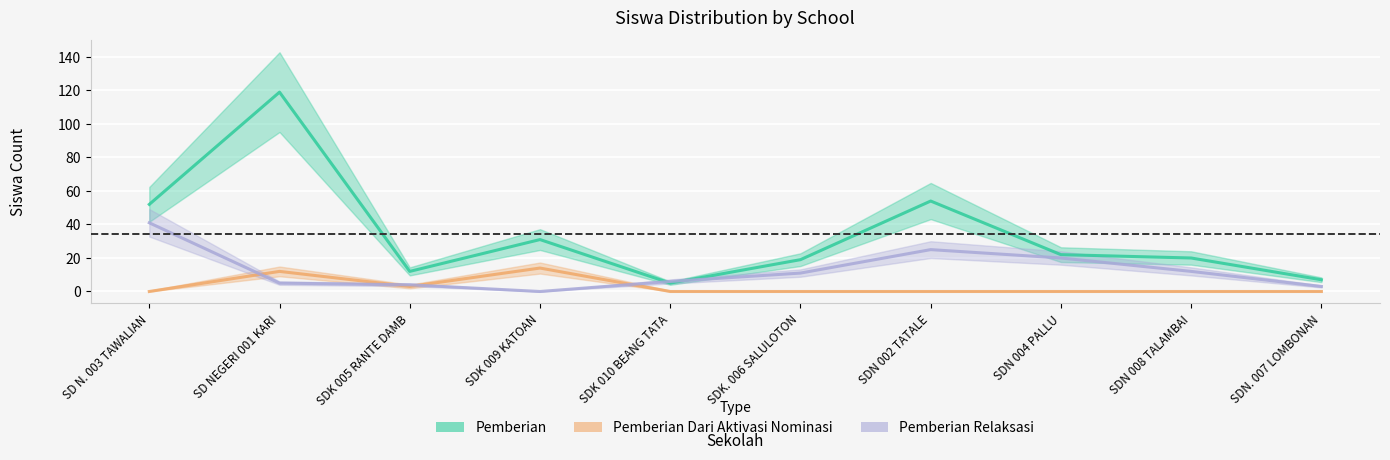

Is the value of Pemberian Relaksasi at SDK 010 BEANG TATA greater than the value of Pemberian at SD N. 003 TAWALIAN?

No